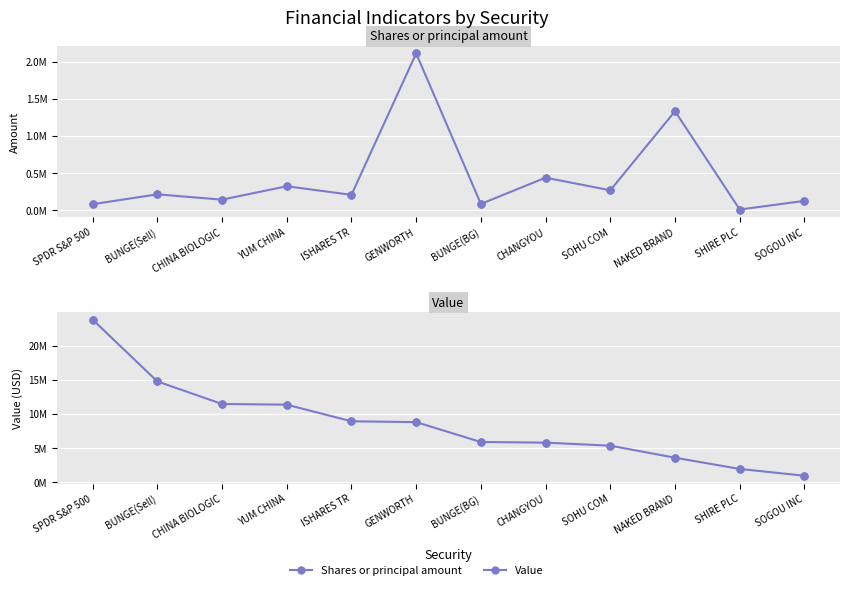

At which category is the sum across all series the highest?

SPDR S&P 500